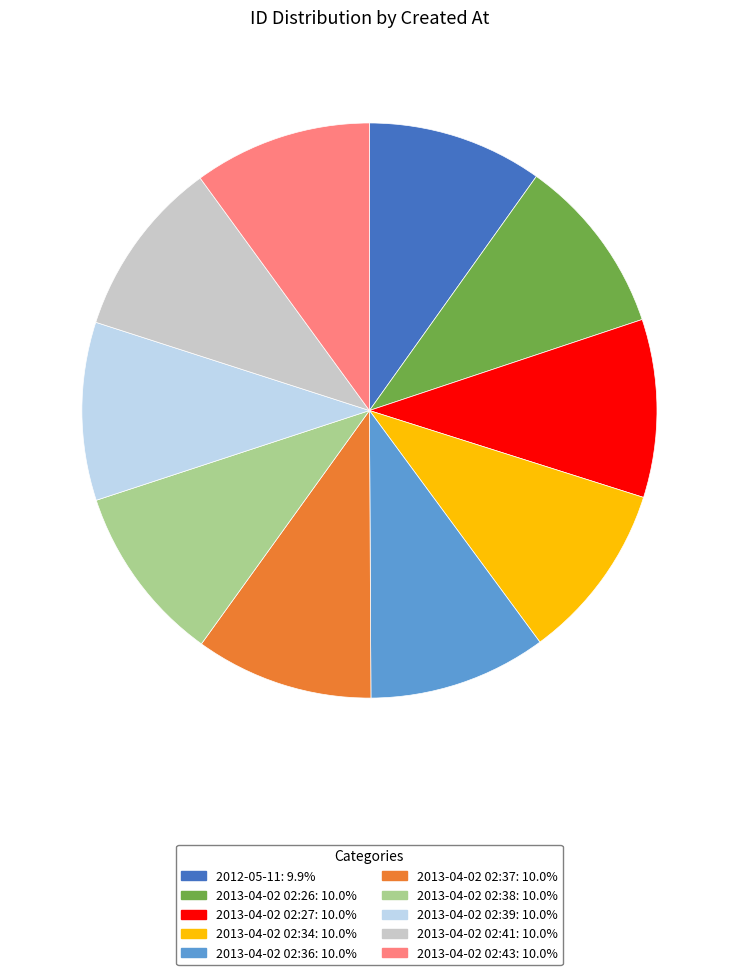

Combined, do 2013-04-02 02:39 and 2013-04-02 02:36 account for over 50%?

No